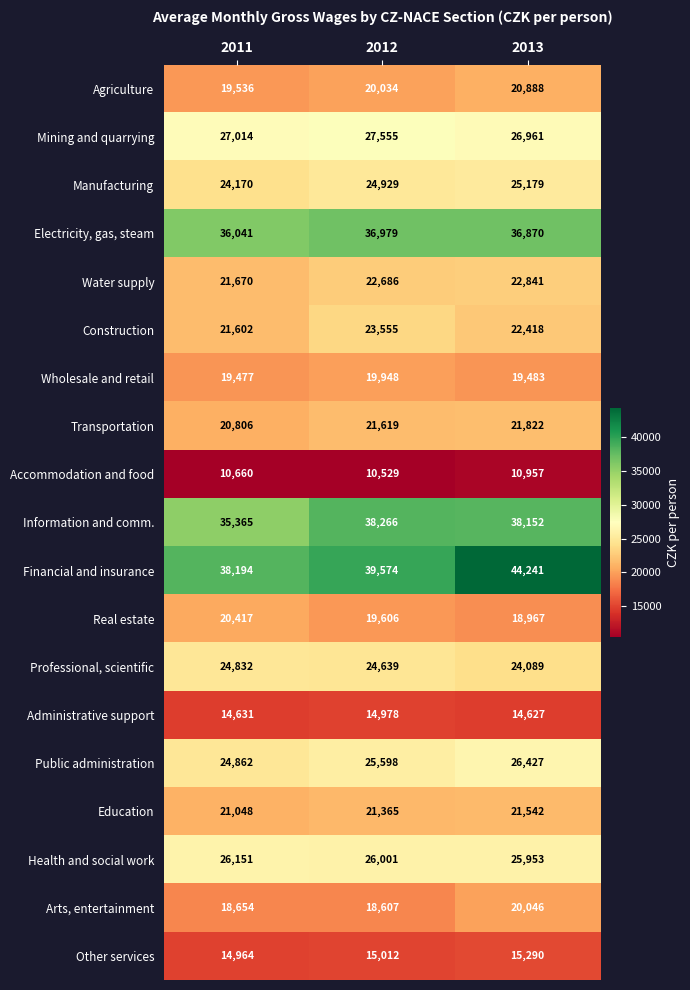

What is the spread (max minus min) of values at 2013?

33284